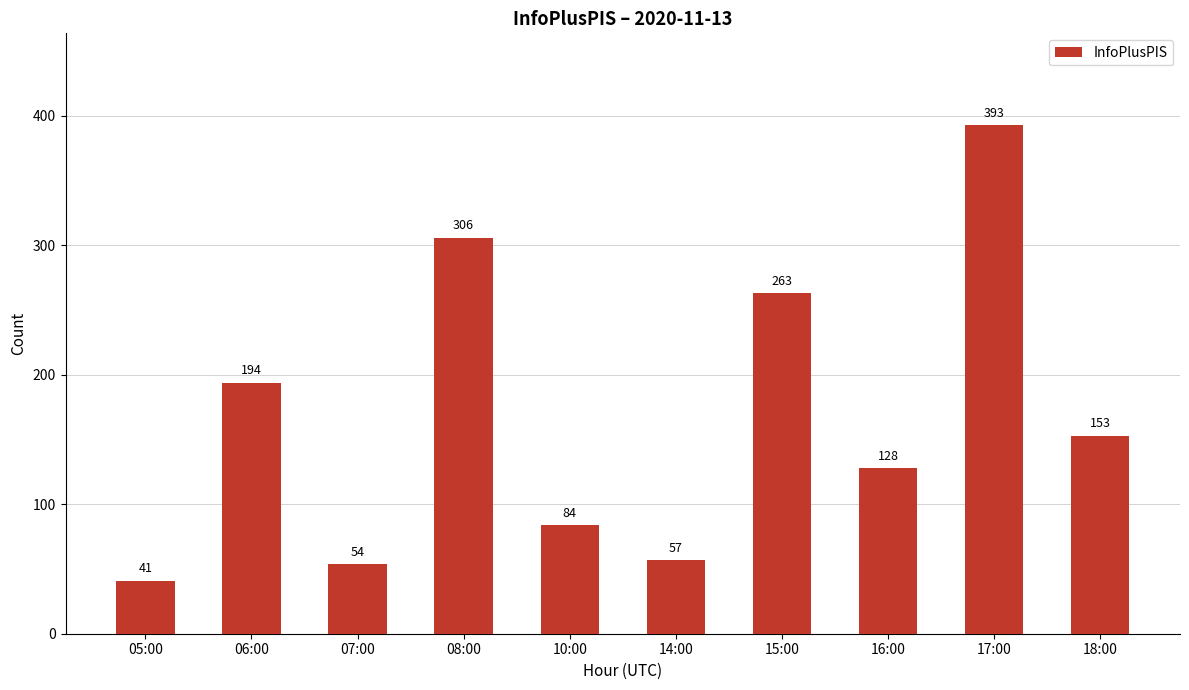

Rank the categories by value from highest to lowest.

17:00, 08:00, 15:00, 06:00, 18:00, 16:00, 10:00, 14:00, 07:00, 05:00